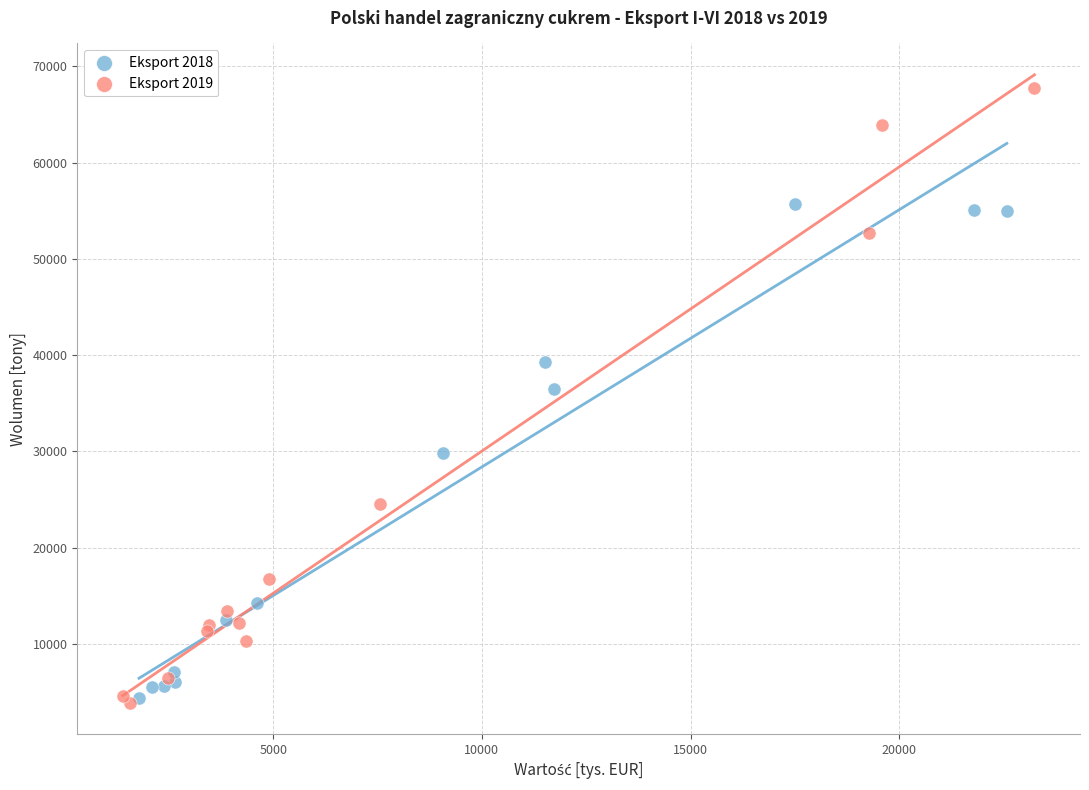

What are all the series names shown in the legend?

Eksport 2018, Eksport 2019